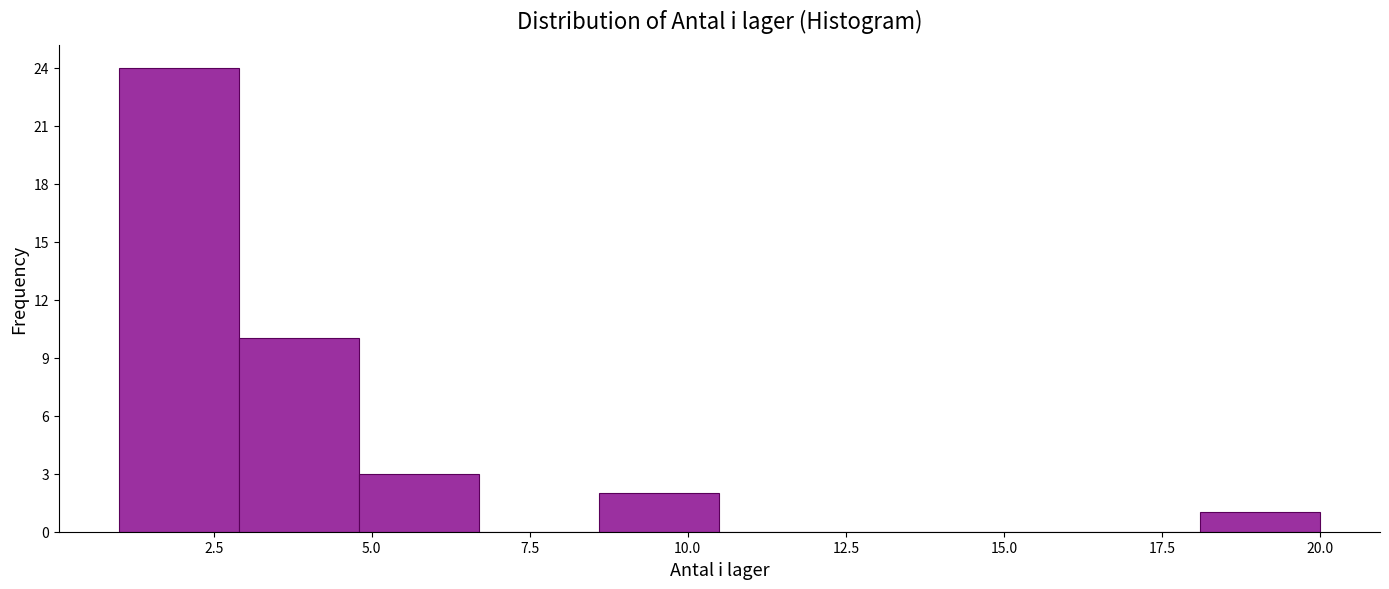

Around what value on the x-axis is the tallest bar? Give the approximate position of its centre, as read against the axis.

2.0